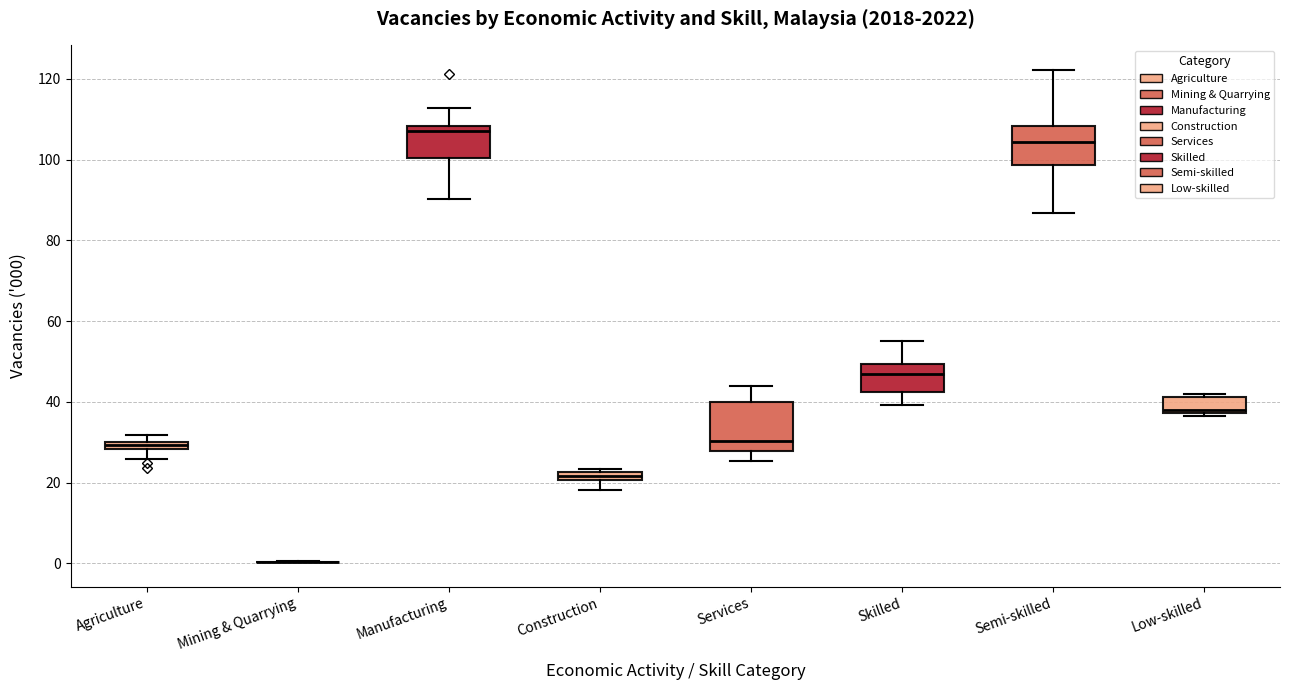

Which box is the tallest, from its lower edge to its upper edge?

Services